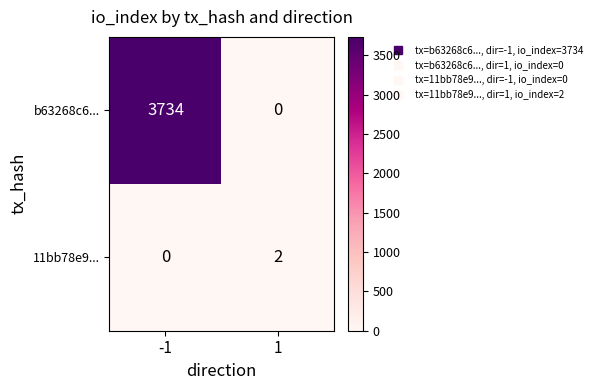

How many series are shown in this chart?

2